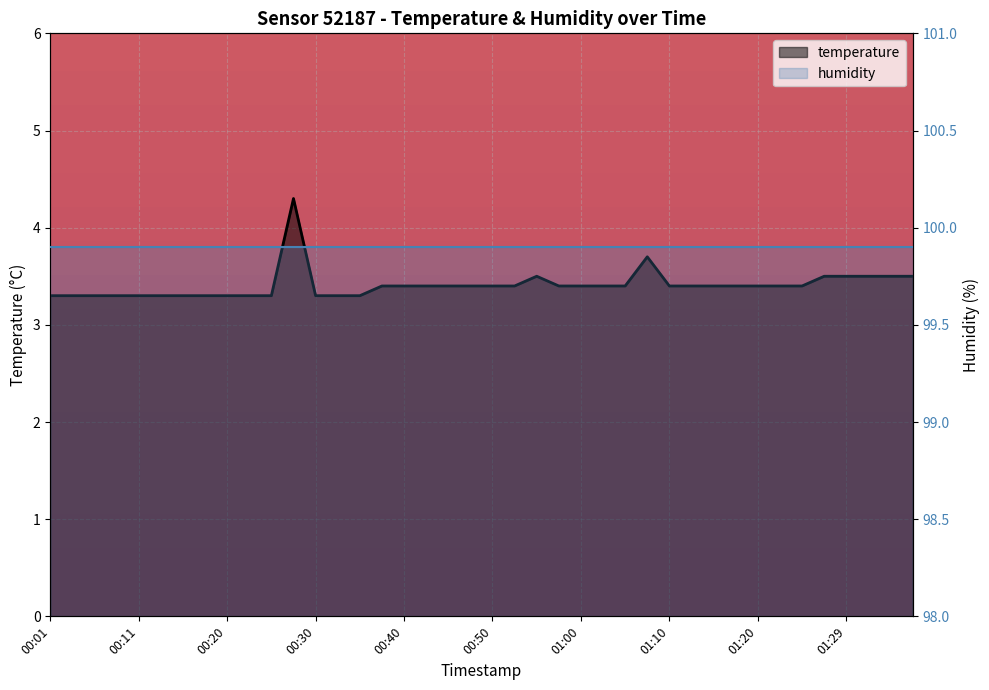

What is the smallest value displayed?

3.3